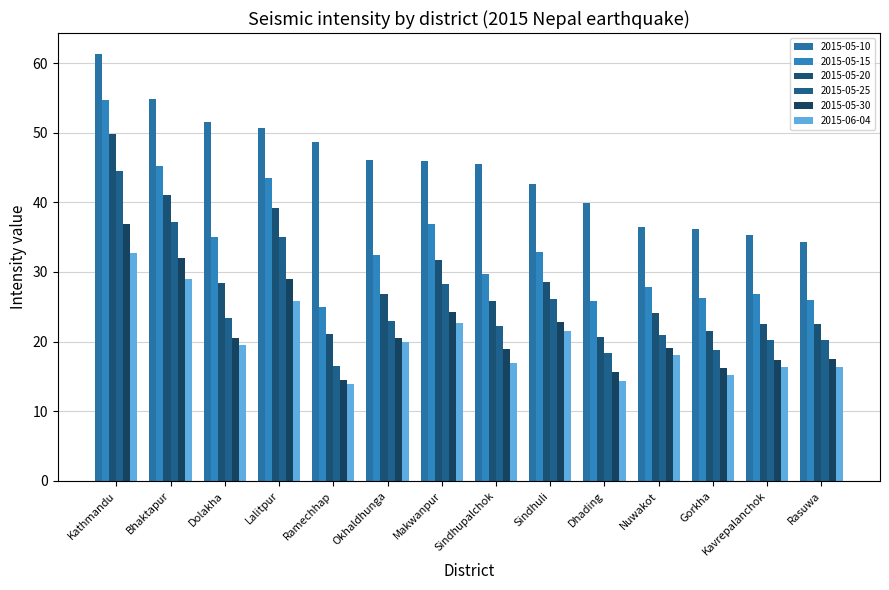

What is the smallest value displayed?

14.0